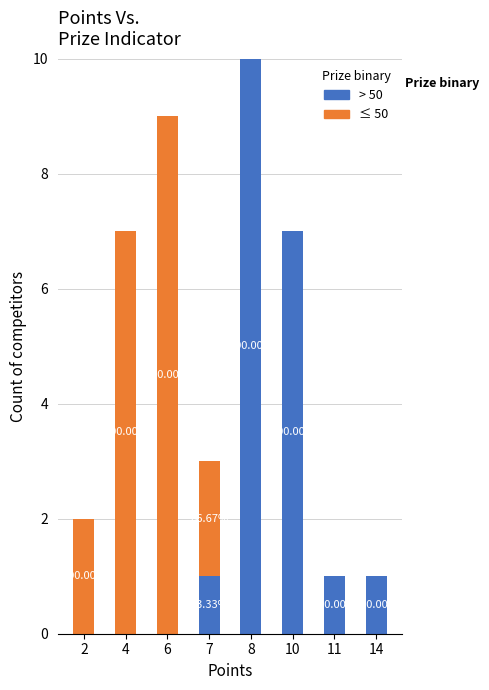

Are the bars grouped side by side (vs. stacked)?

No